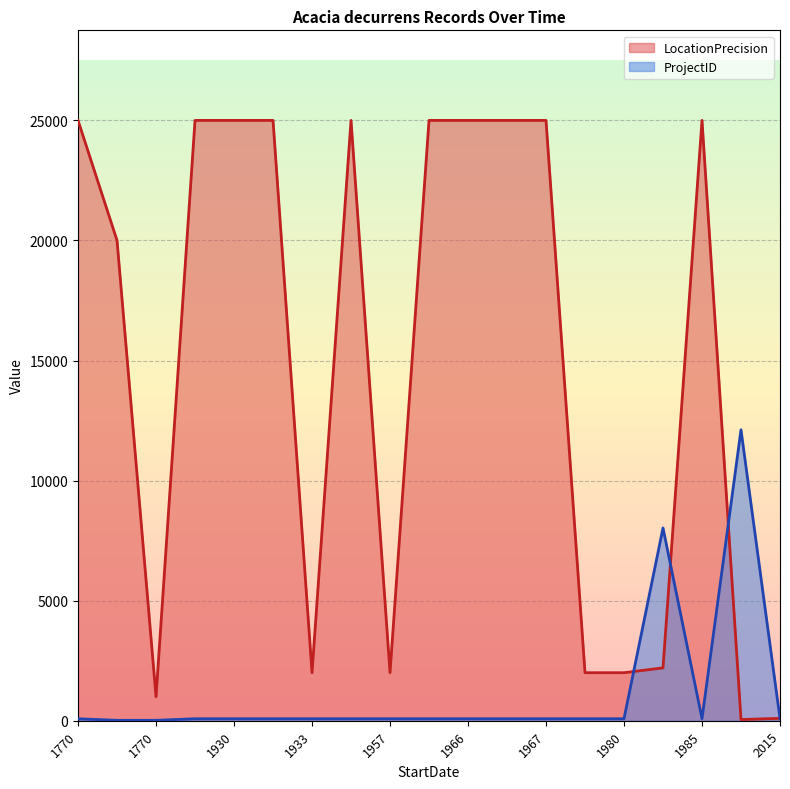

What is the difference between the ProjectID values at 1963-09-13 and 1770-05-23?

65